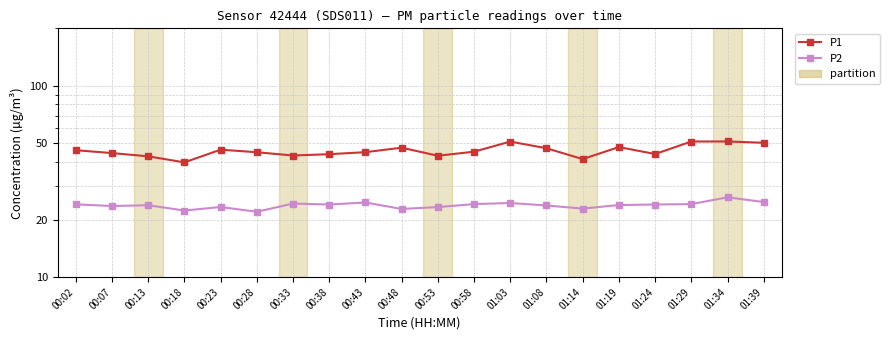

True or false: P2 and P1 cross at least once.

False